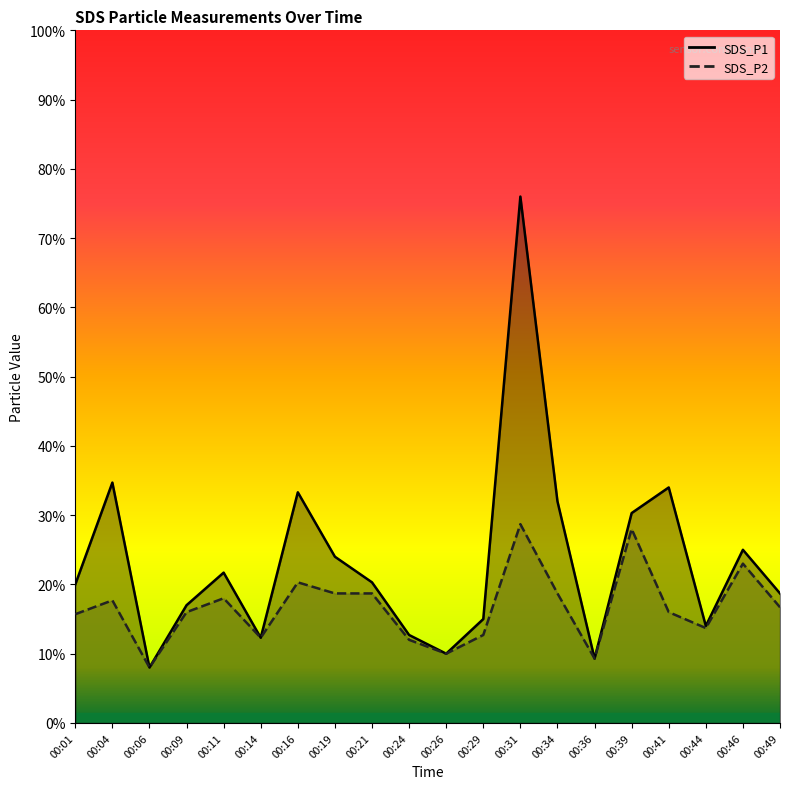

True or false: SDS_P1 and SDS_P2 intersect in this chart.

False